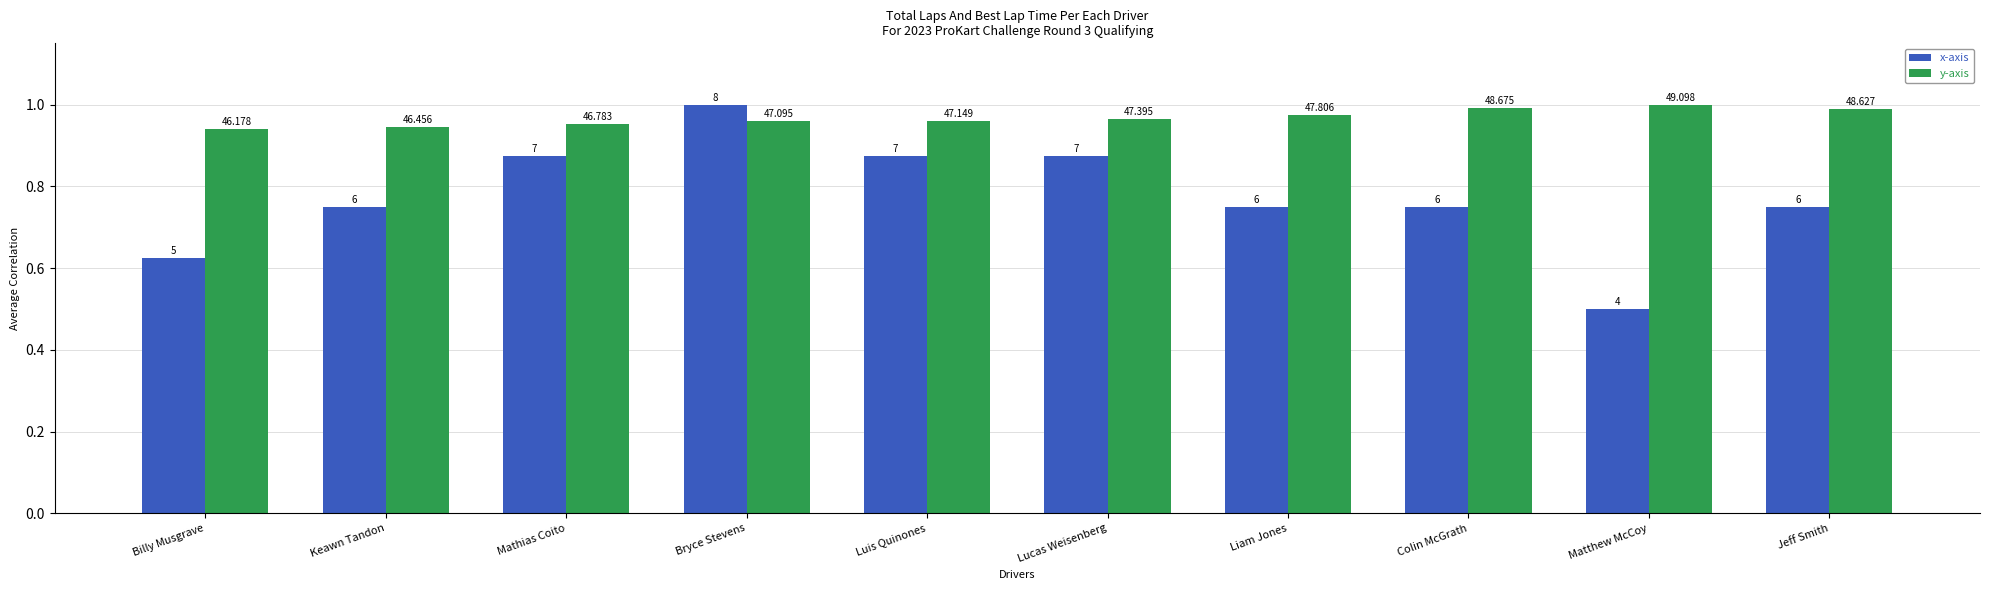

What is the spread (max minus min) of values at Liam Jones?

0.2